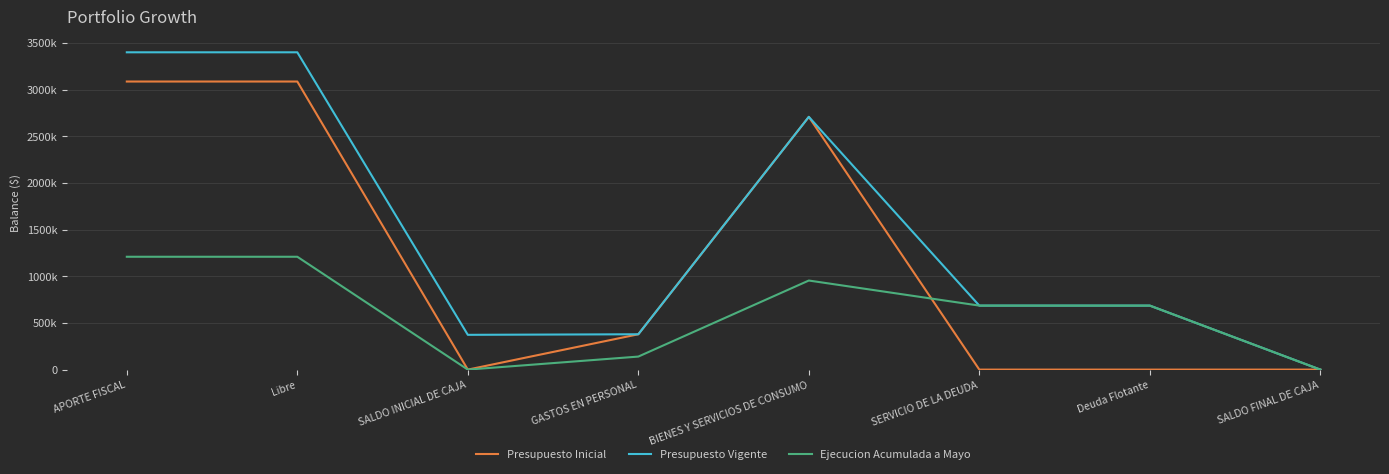

True or false: Presupuesto Inicial and Presupuesto Vigente cross at least once.

False